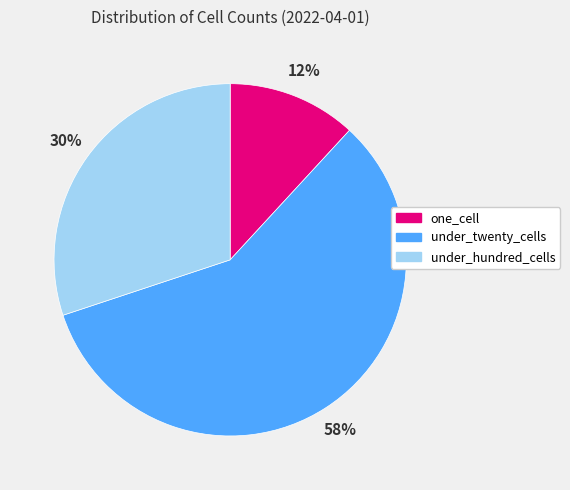

How many slices are in this pie chart?

3